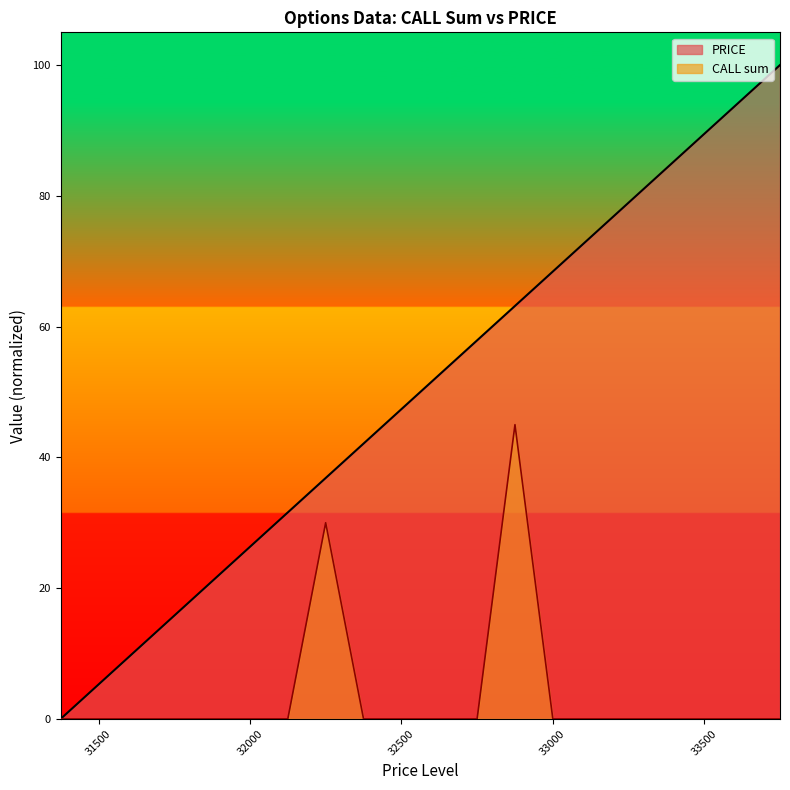

How many values in CALL sum are above zero?

2